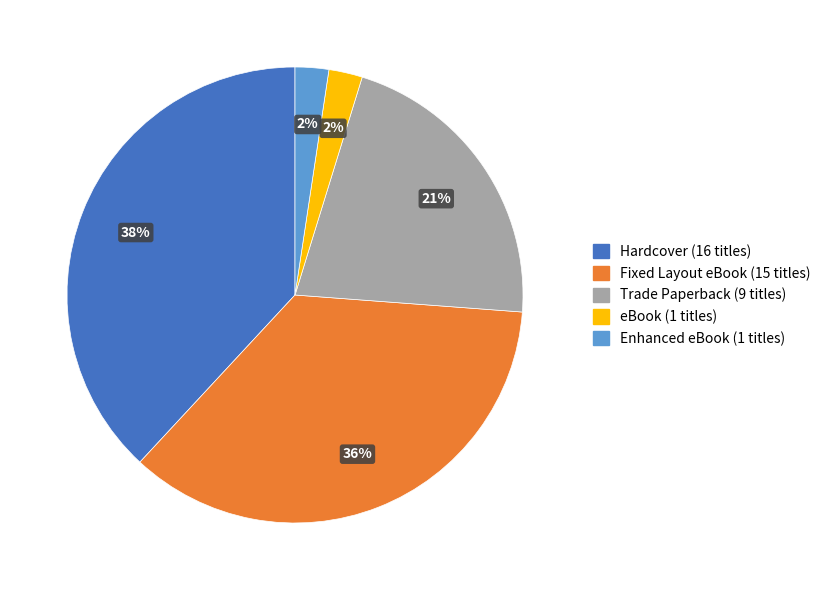

To the nearest percent, what is the difference between the largest and smallest slice percentages?

36%